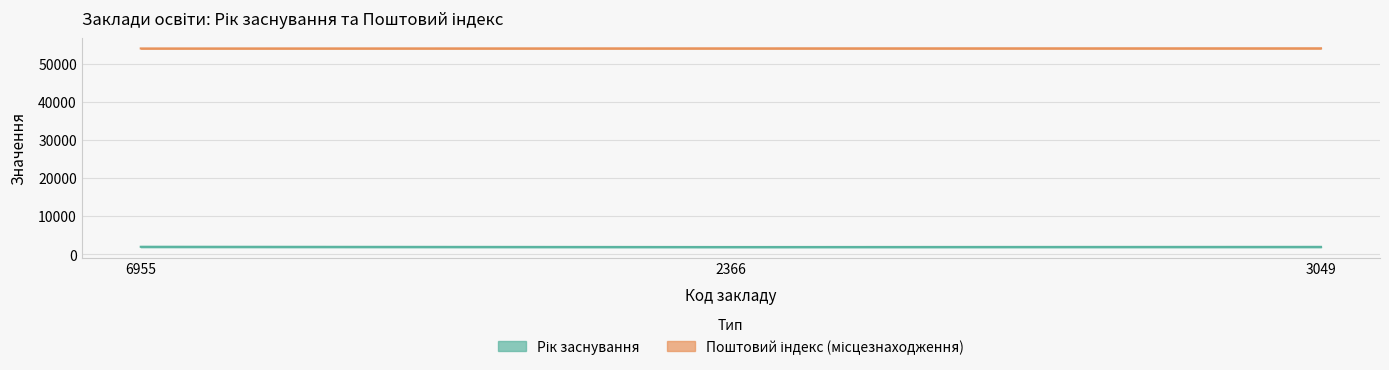

Is this an area chart (filled region under the line)?

No